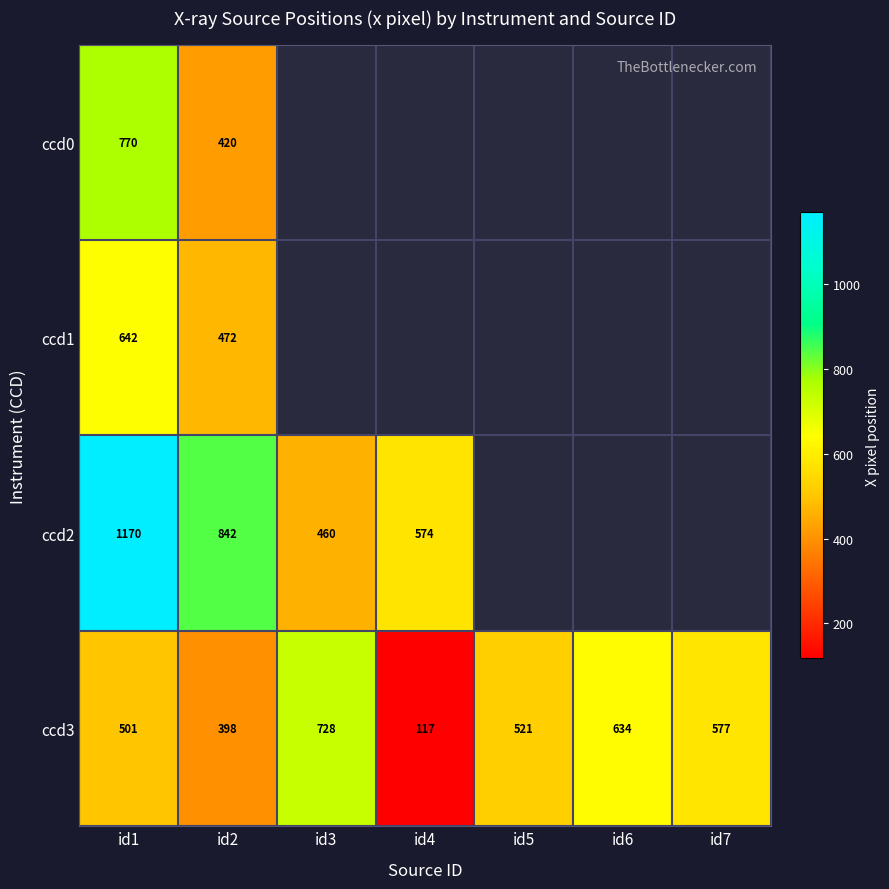

At which category does the chart reach its peak across all series?

id1